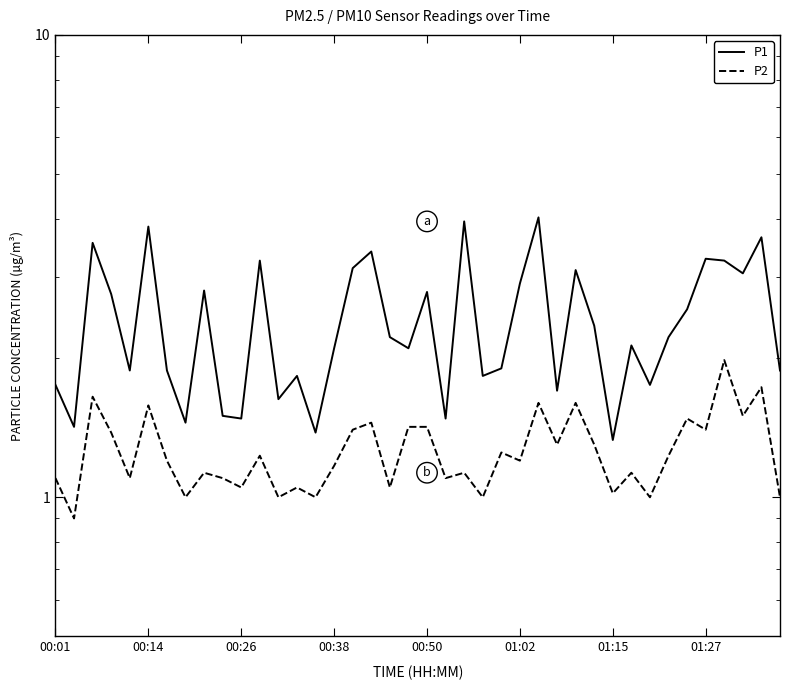

What is the average value of the P1 series?

2.4